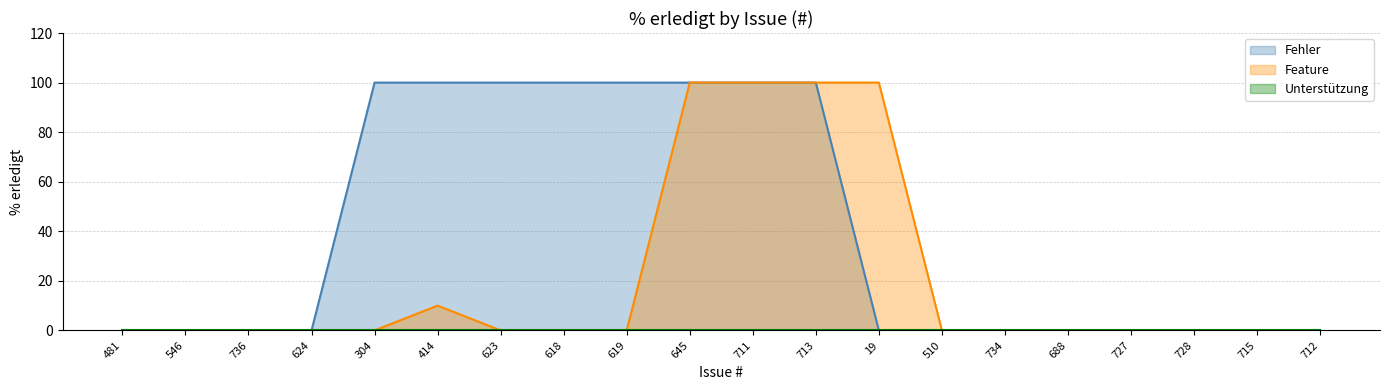

Which series changed the most between 304 and 623?

Fehler